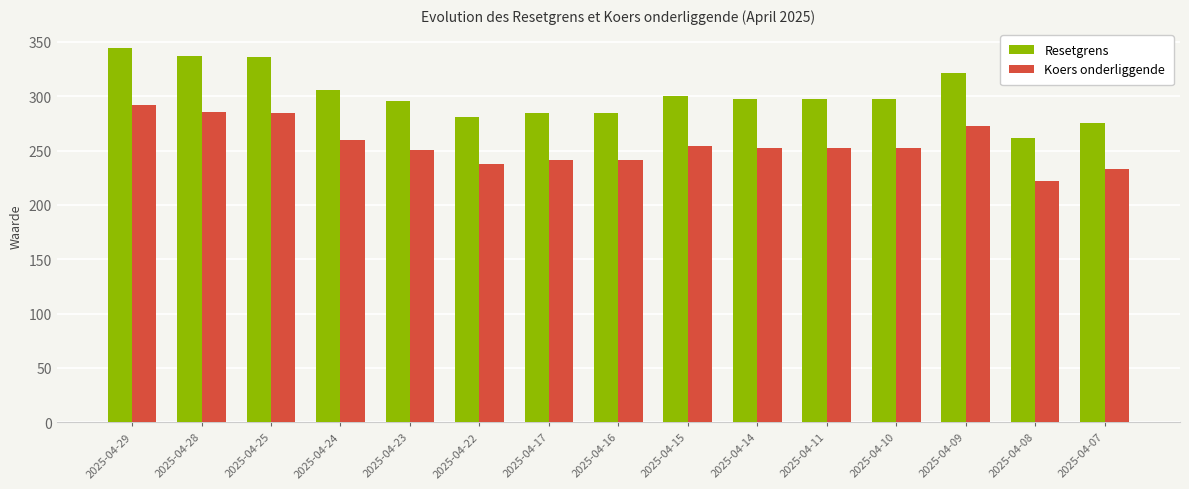

Which category has the highest value across all series?

2025-04-29